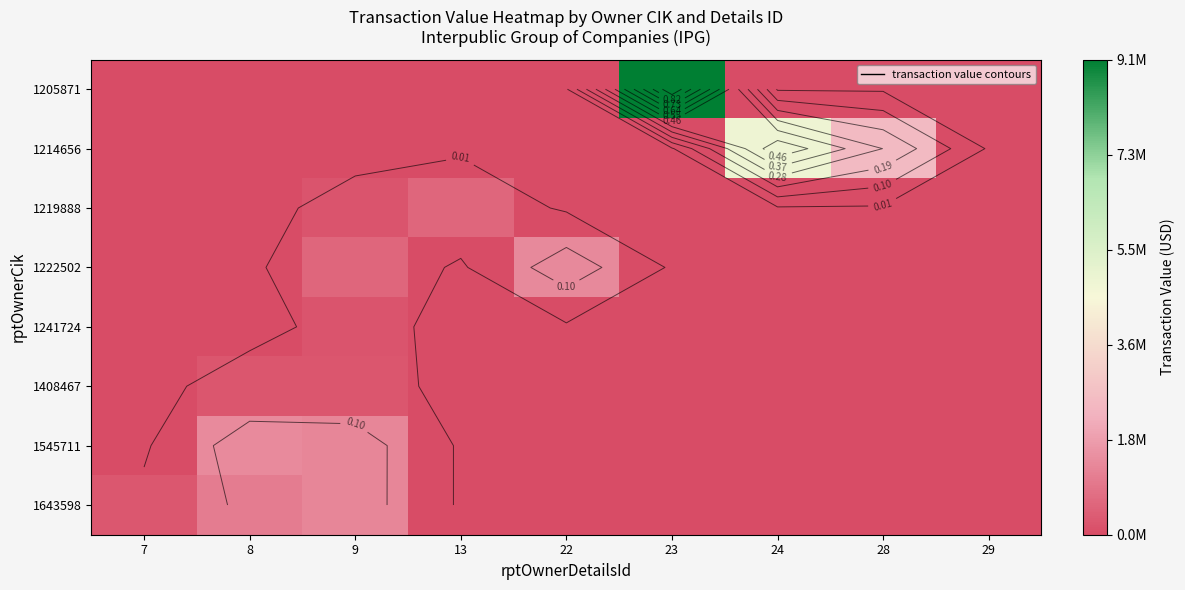

What is the difference between the highest and lowest values at 9?

0.1